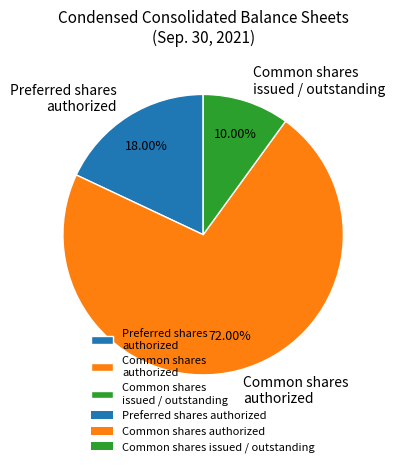

To the nearest percent, what portion does Preferred shares authorized represent?

18%